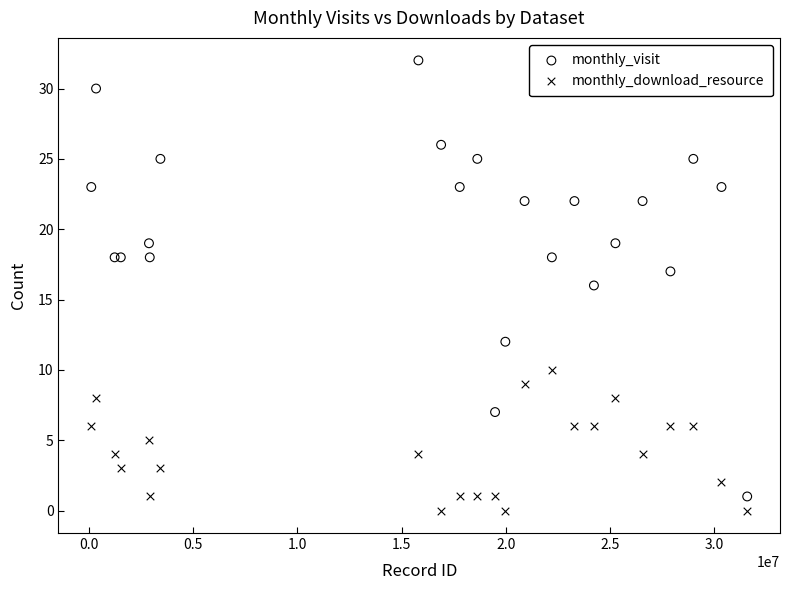

What are all the series names shown in the legend?

monthly_visit, monthly_download_resource